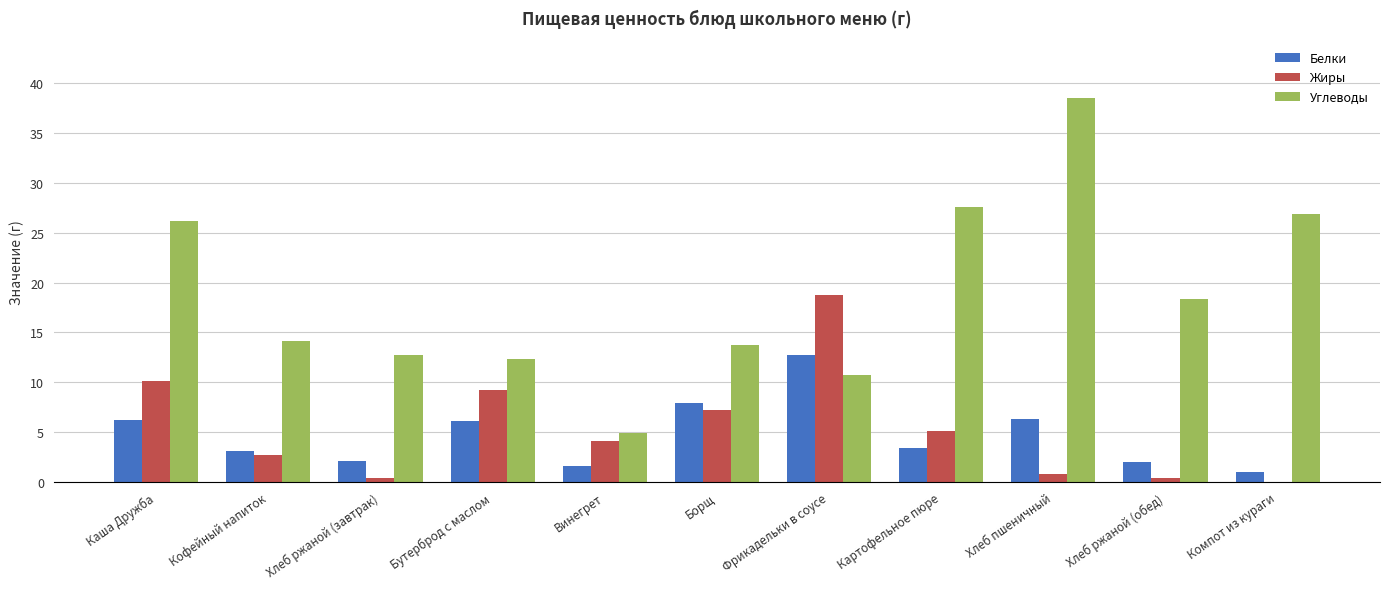

True or false: Белки has a value of 1.0 at Компот из кураги.

True